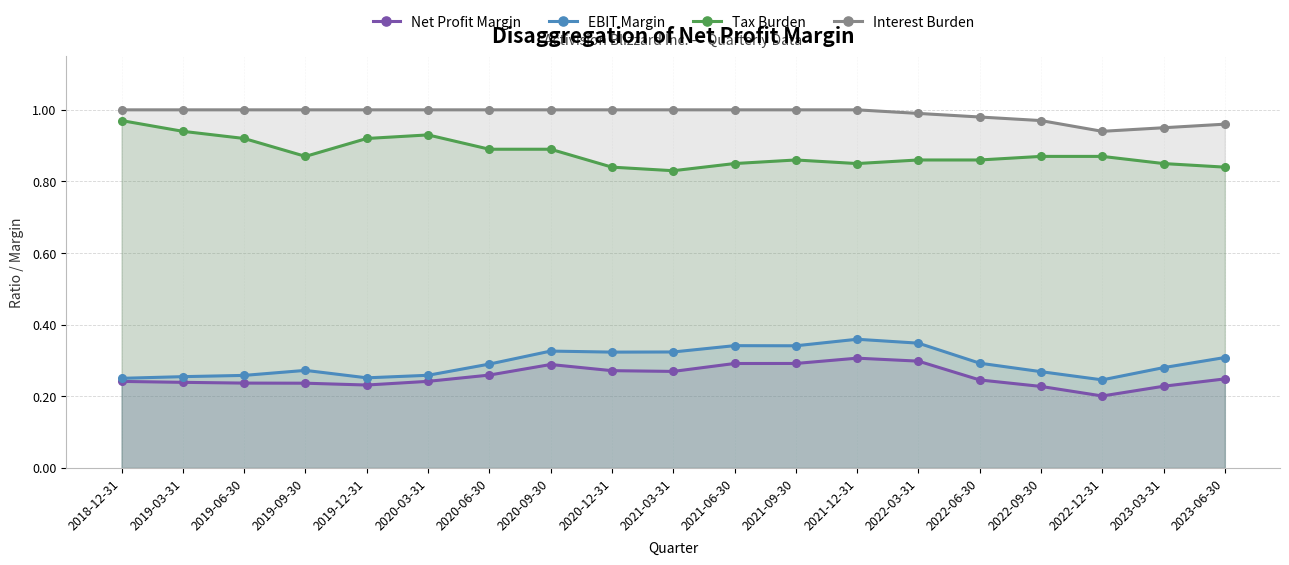

What position from the right is 2022-12-31?

3